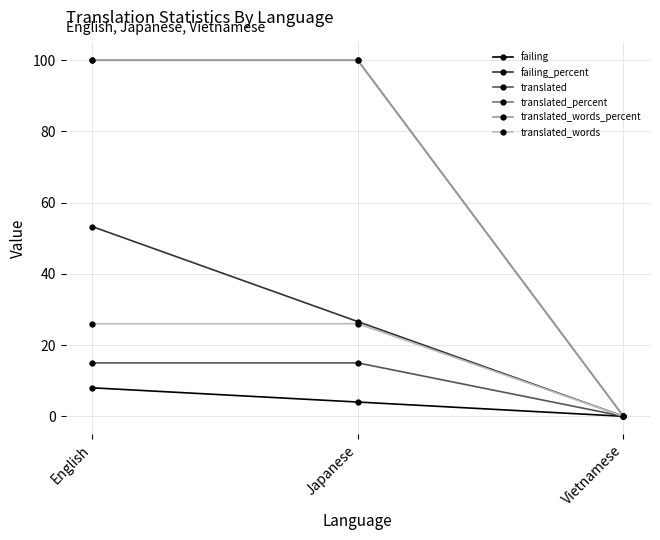

Is this an area chart (filled region under the line)?

No